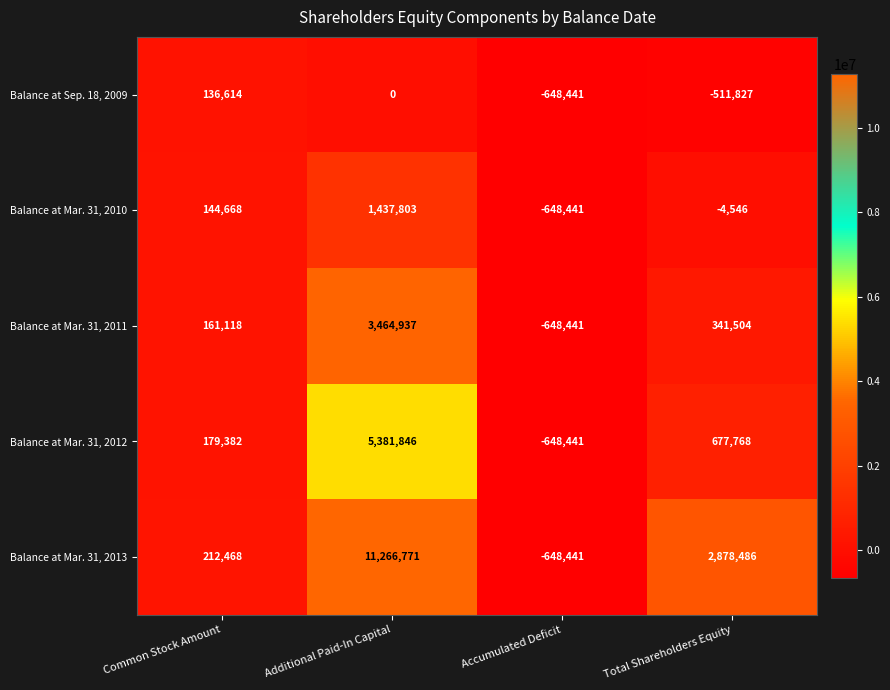

True or false: Balance at Mar. 31, 2013 has a value of -648441 at Accumulated Deficit.

True